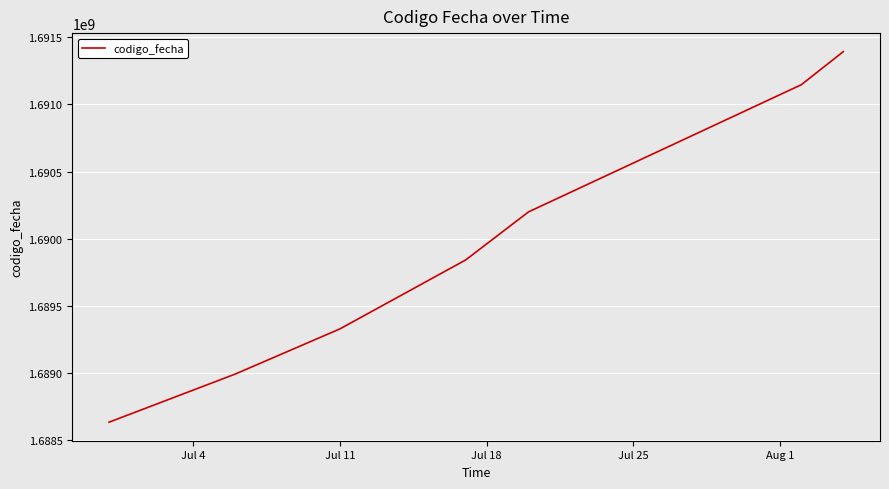

What is the sum of all values?

11829529877